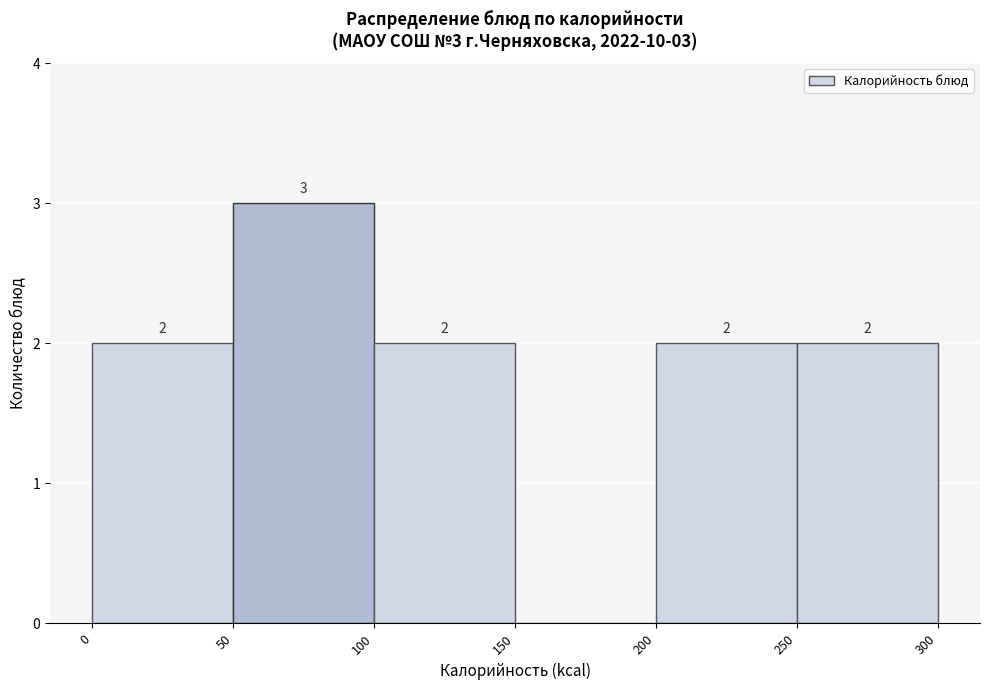

Over which range of the x-axis is the bar tallest?

50 to 100